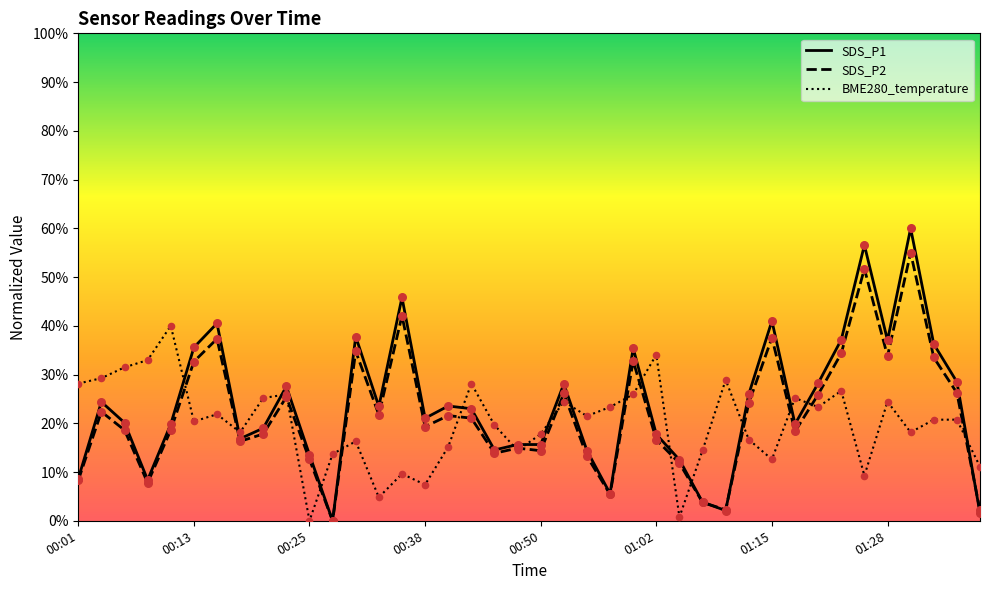

Which series has the largest range (max minus min)?

SDS_P1